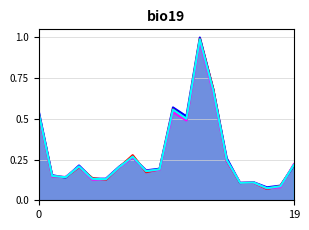

Which series has the largest range (max minus min)?

2018